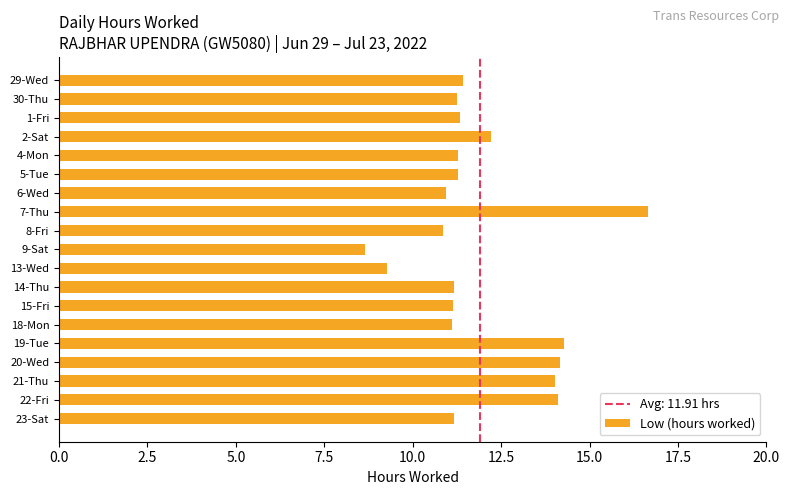

What is the value of the 10th bar from the top?

8.7